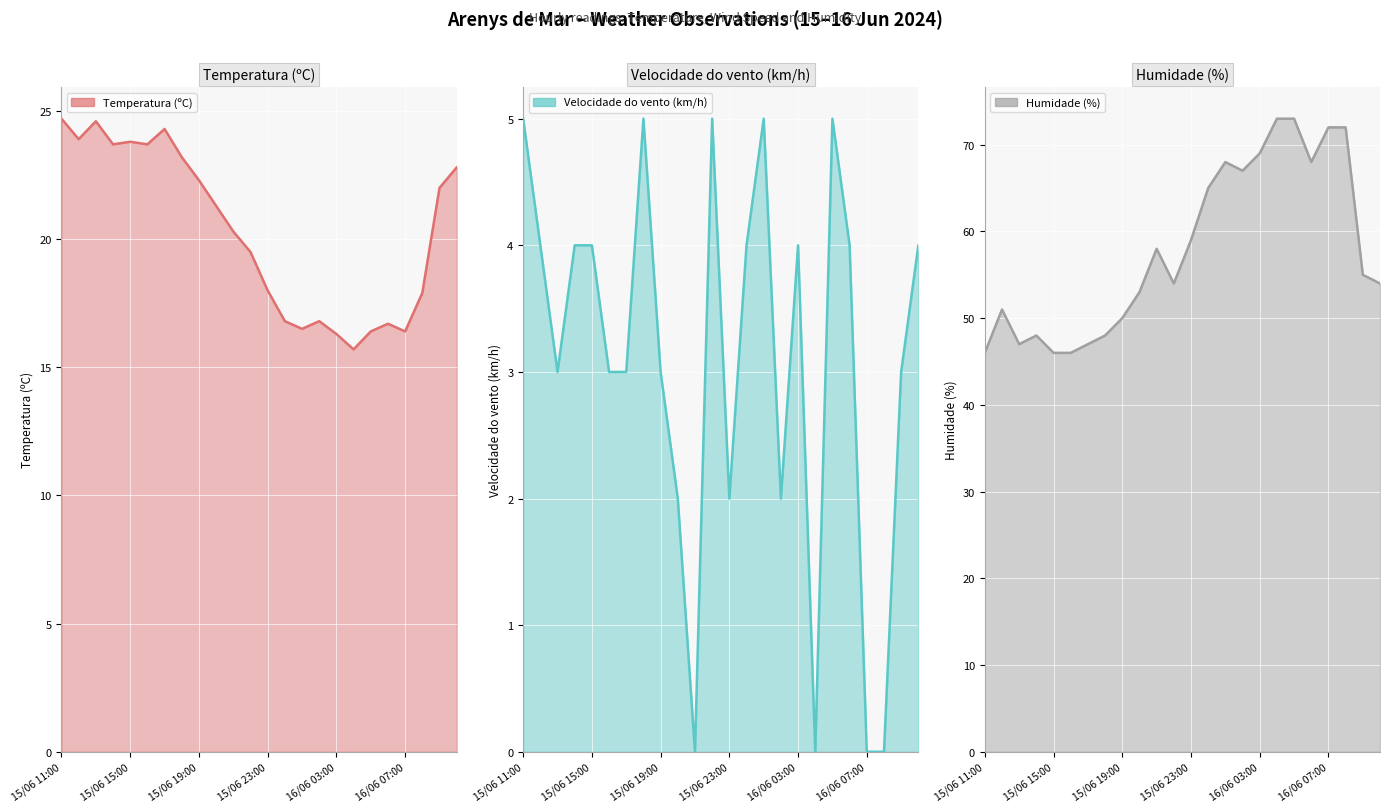

What is the difference between the Velocidade do vento (km/h) values at 11 and 16/06 03:00?

1.0